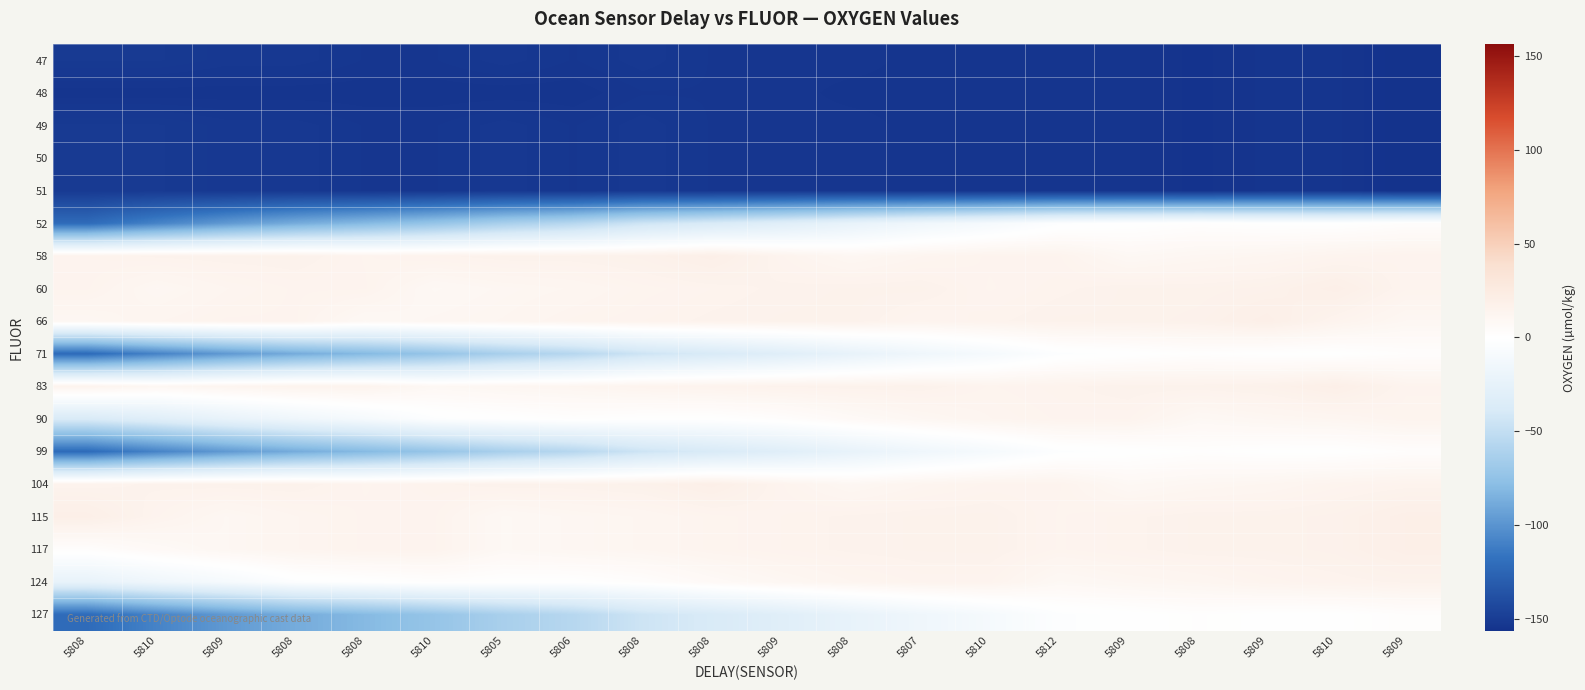

Which label corresponds to the largest value in the chart?

5808